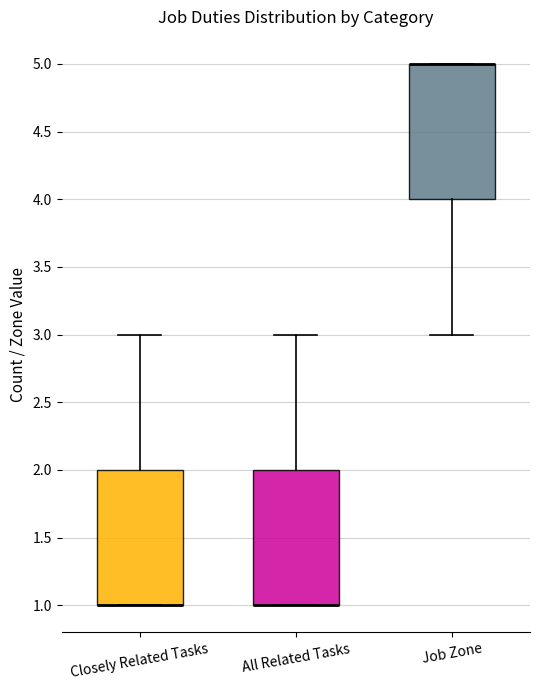

Reading left to right, transcribe this box plot: for each box, give where its median line is, the range the box spans, and where its two whiskers end, as read against the y-axis. The values are not printed on the chart, so give them approximately, as read against the axis.

Closely Related Tasks: median 1 (drawn on the box's lower edge), box 1 to 2, whiskers 1 to 3
All Related Tasks: median 1 (drawn on the box's lower edge), box 1 to 2, whiskers 1 to 3
Job Zone: median 5 (drawn on the box's upper edge), box 4 to 5, whiskers 3 to 5